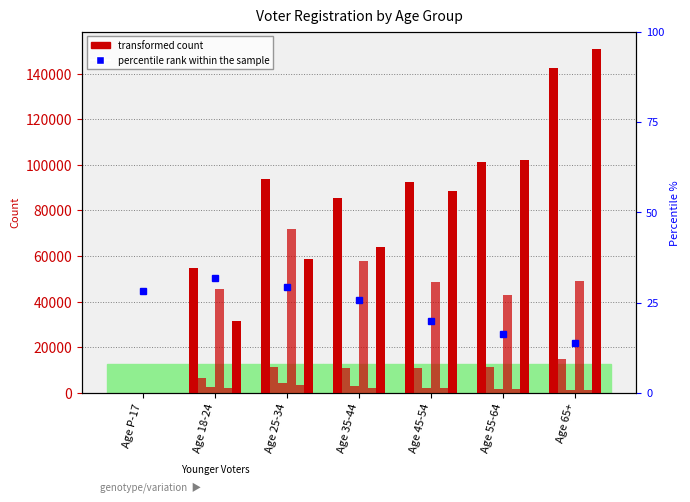

Does the chart contain stacked bars?

No